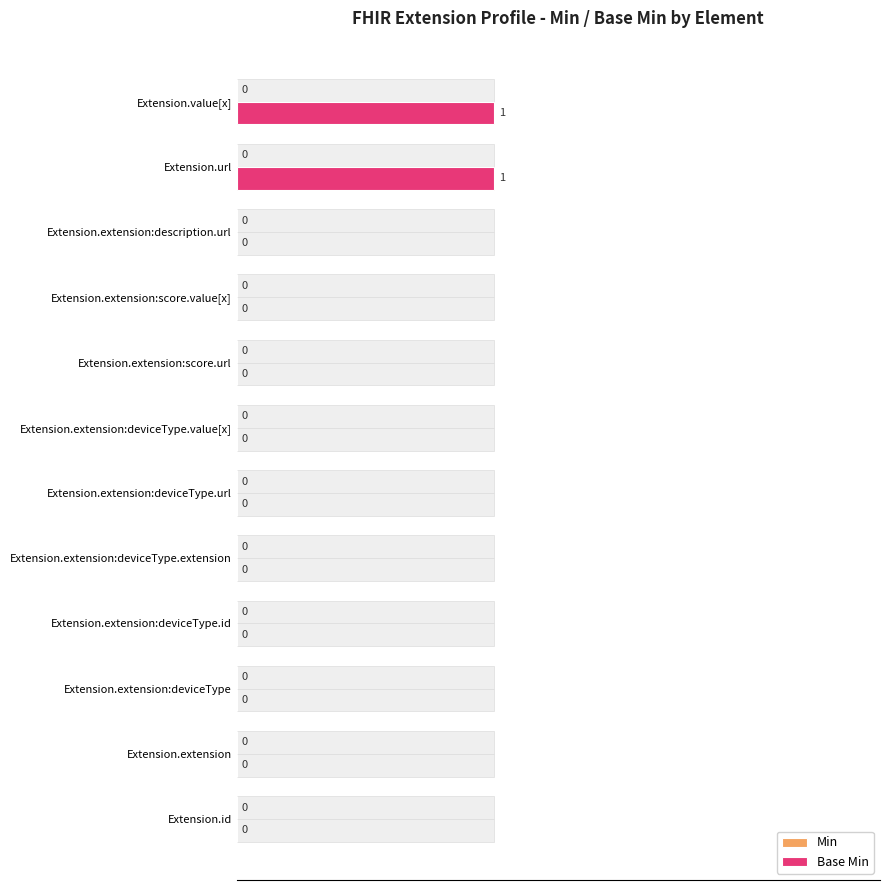

Which series has the largest range (max minus min)?

Base Min